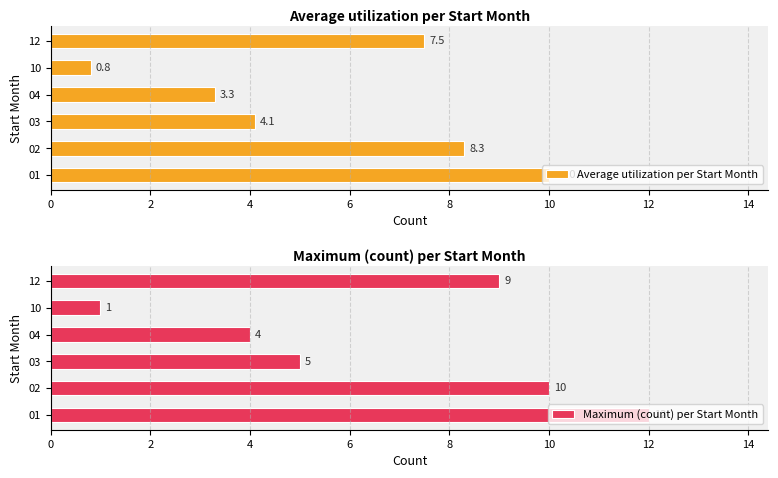

What is the value of the Maximum (count) per Start Month bar at the 3rd from the left?

5.0